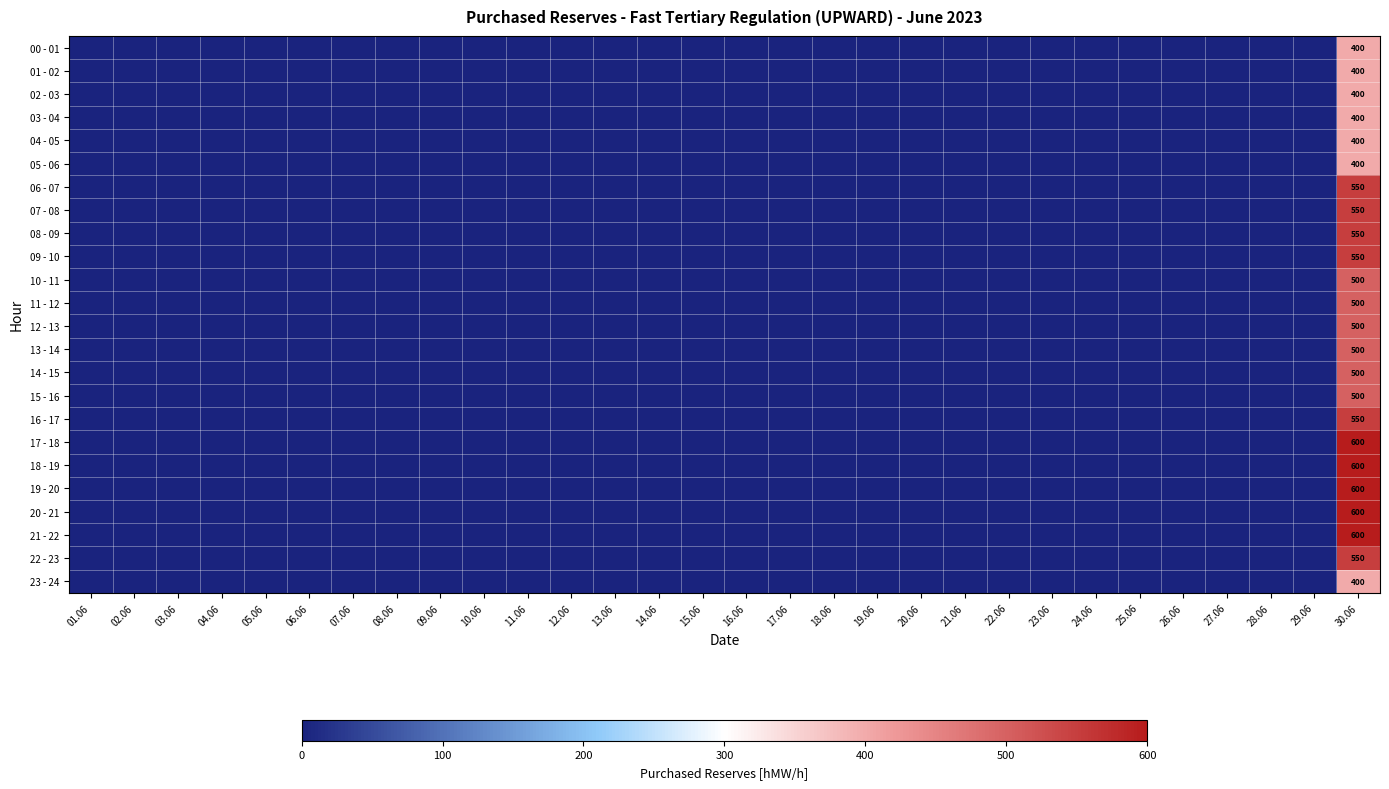

What is the difference between the highest and lowest values at 30.06?

200